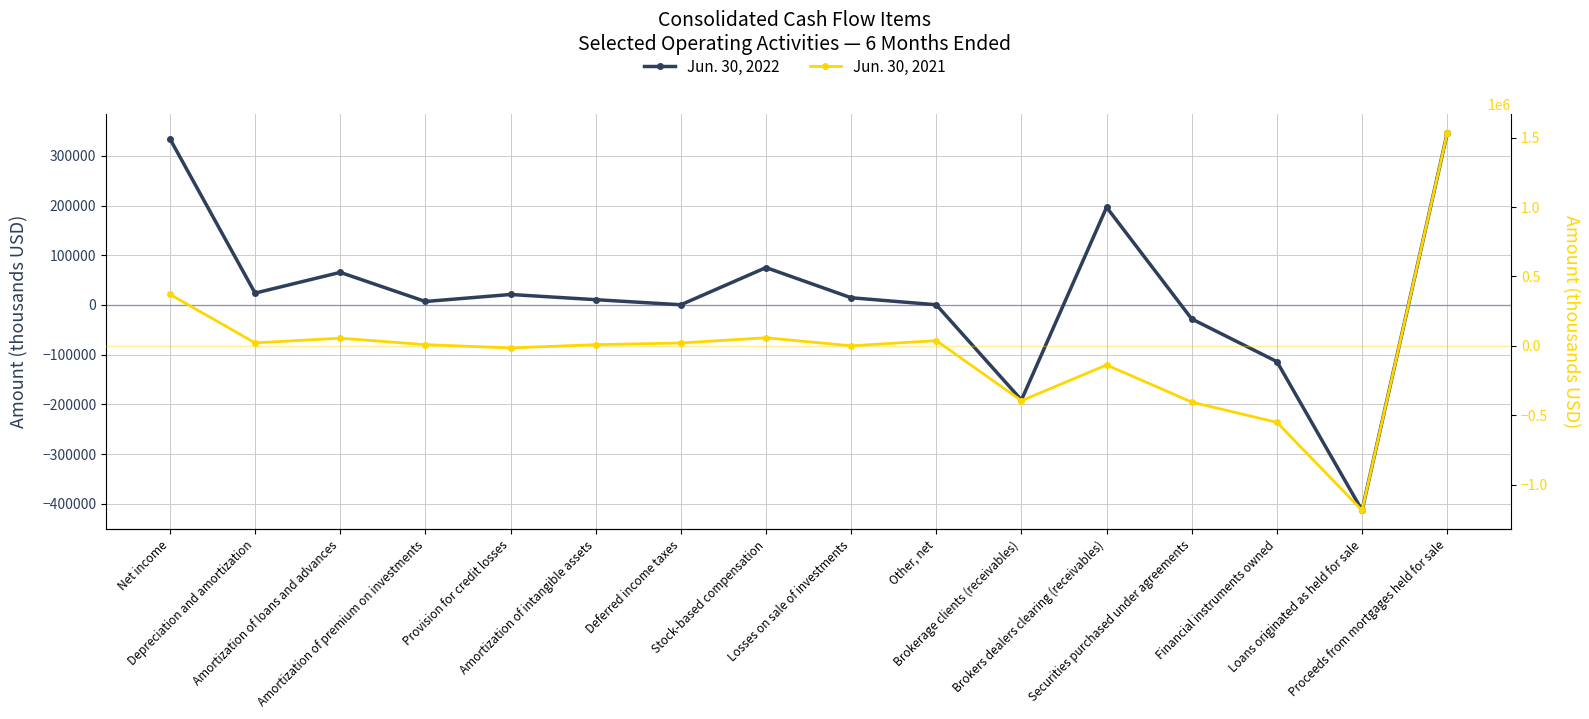

What value does the Jun. 30, 2022 series have at Financial instruments owned?

-114028